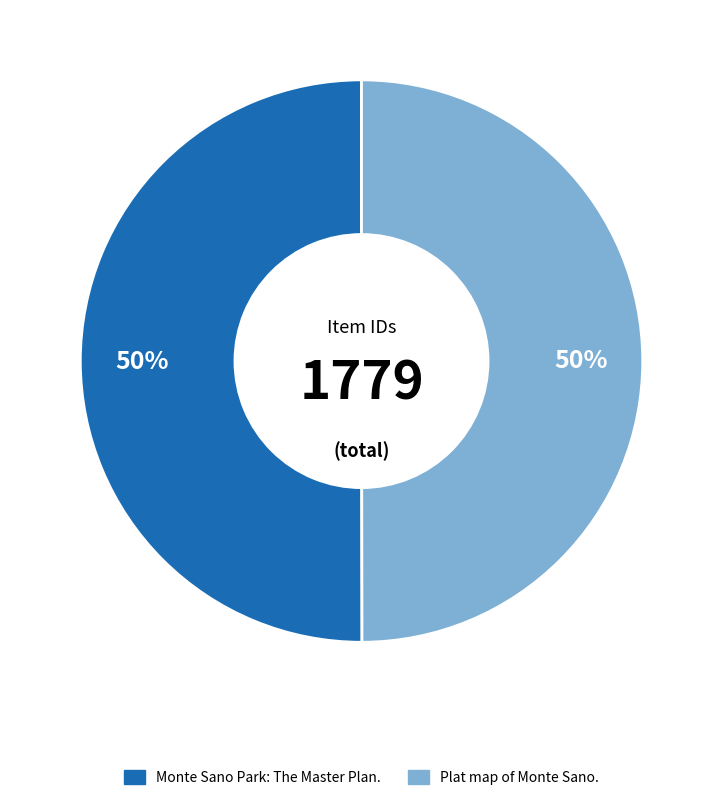

True or false: Monte Sano Park: The Master Plan. accounts for 50% of the total.

True